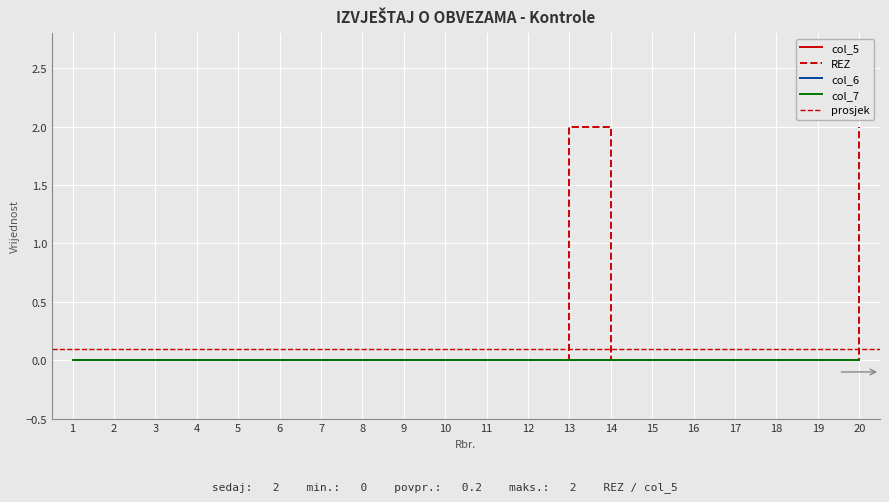

True or false: REZ and col_5 intersect in this chart.

False